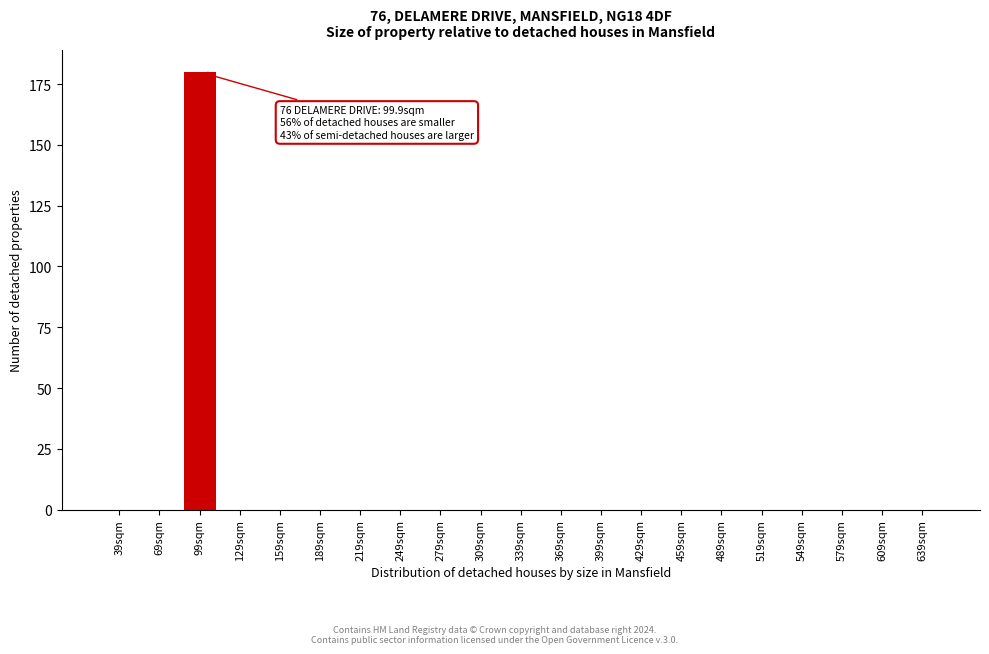

Reading left to right, transcribe all the data shown in this chart.

39sqm=0	69sqm=0	99sqm=180	129sqm=0	159sqm=0	189sqm=0	219sqm=0	249sqm=0	279sqm=0	309sqm=0	339sqm=0	369sqm=0	399sqm=0	429sqm=0	459sqm=0	489sqm=0	519sqm=0	549sqm=0	579sqm=0	609sqm=0	639sqm=0